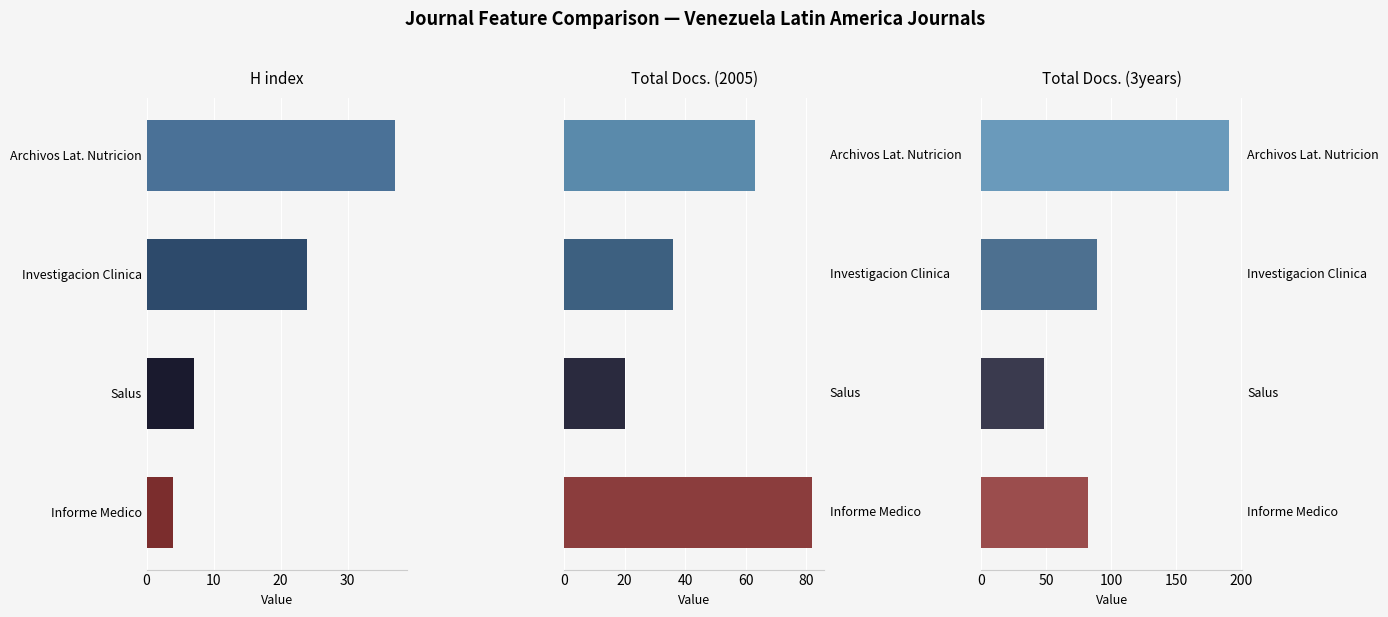

The H index series shows 37 at Investigacion Clinica. True or false?

False